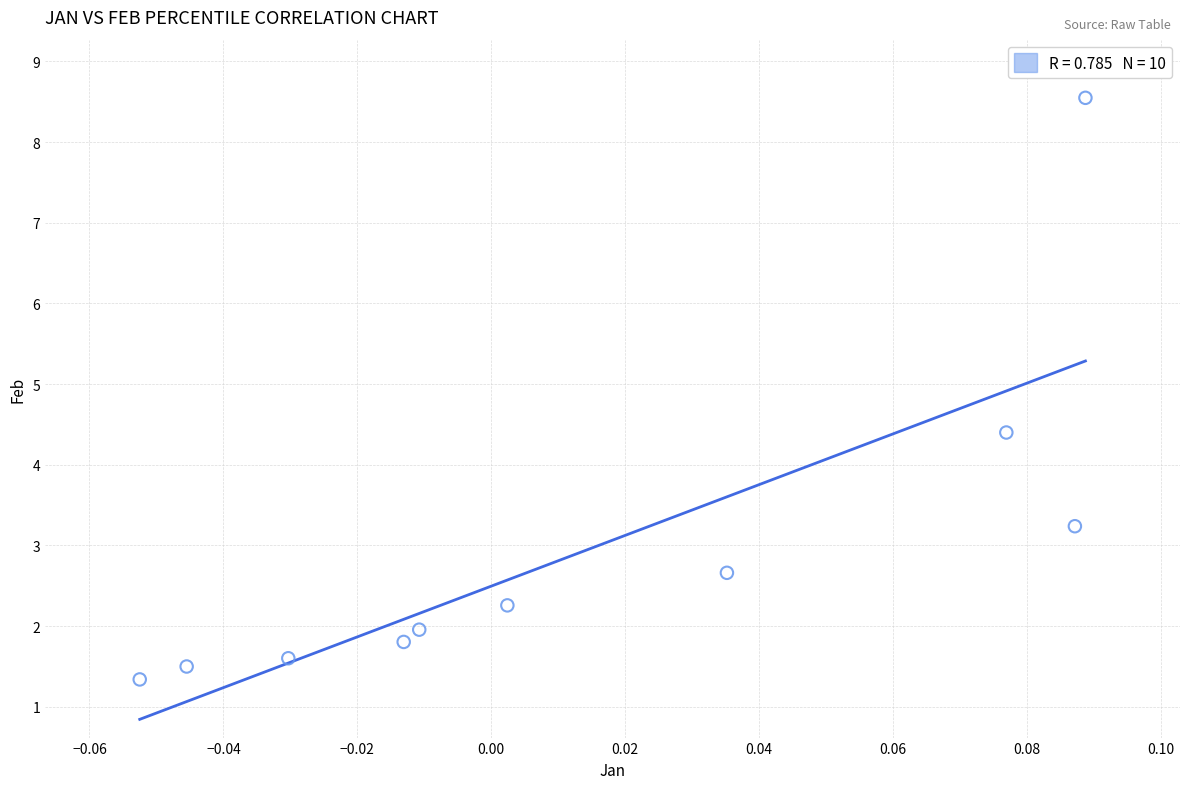

What Y value in the scatter plot is closest to 4?

4.4